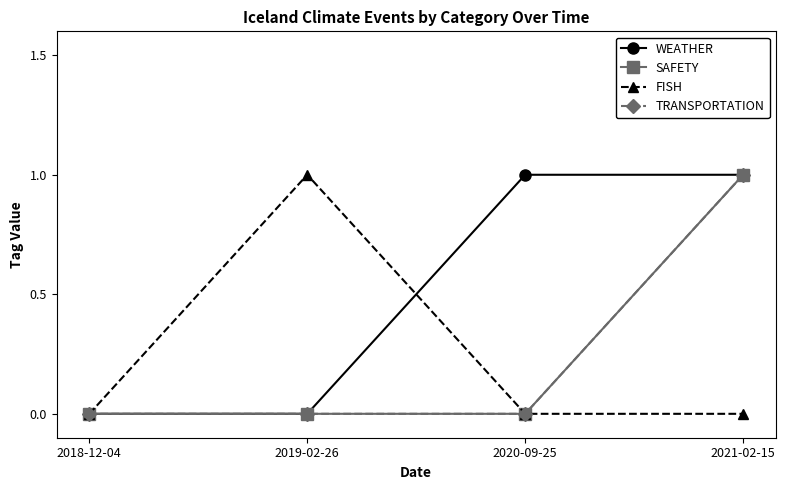

What is the label of the 2nd point from the right?

2020-09-25